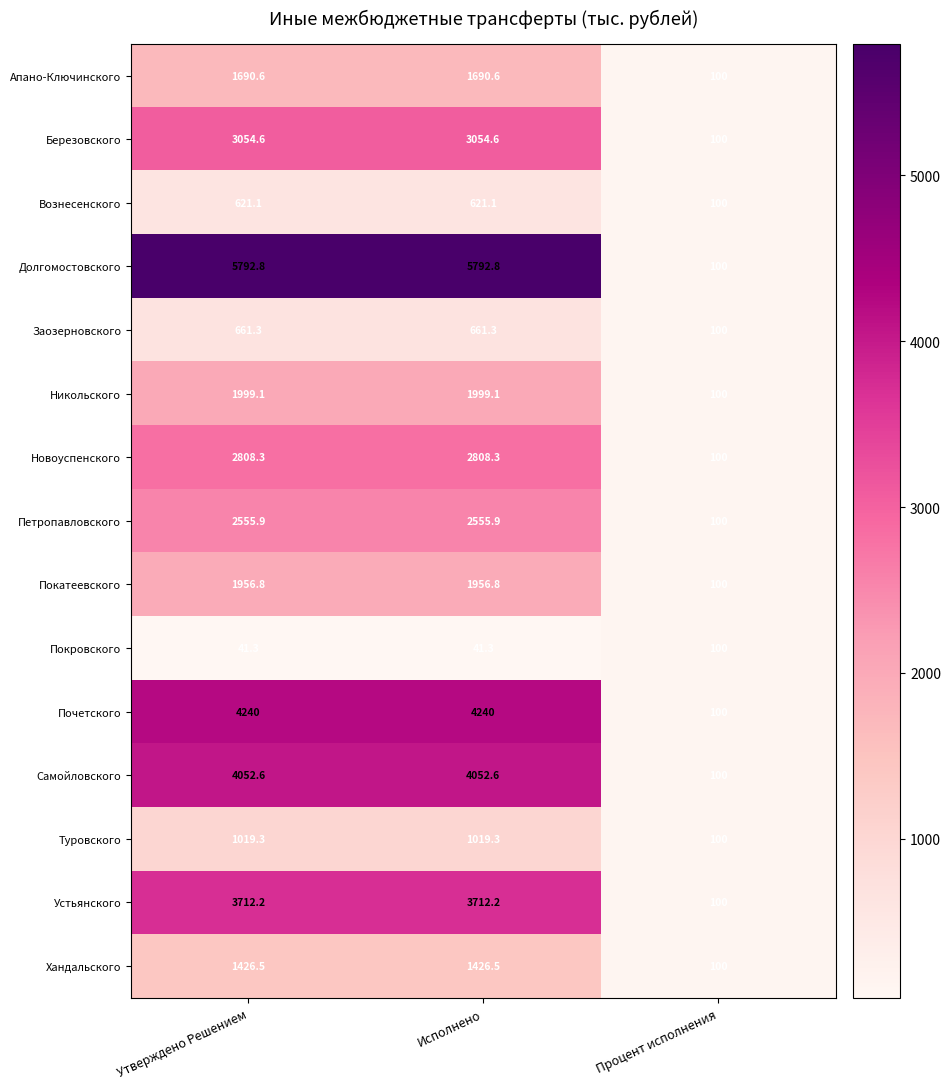

Which series changed the most between Утверждено Решением and Процент исполнения?

Долгомостовского